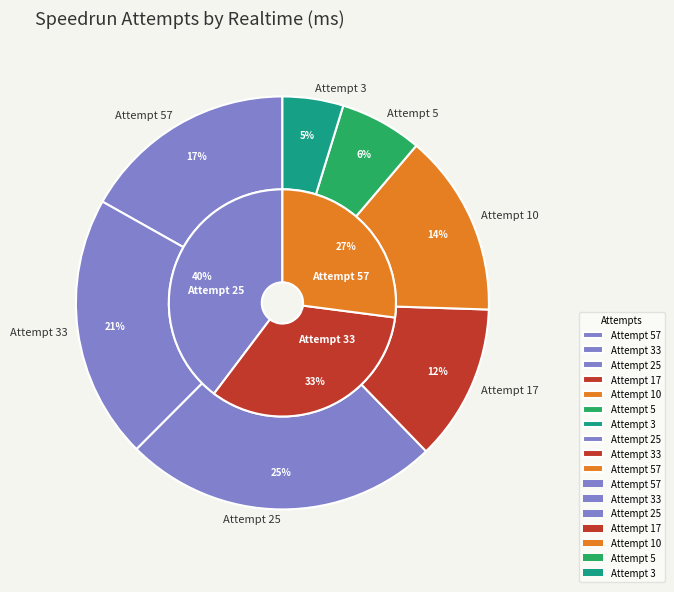

To the nearest percent, what percentage of the pie is Attempt 3?

5%